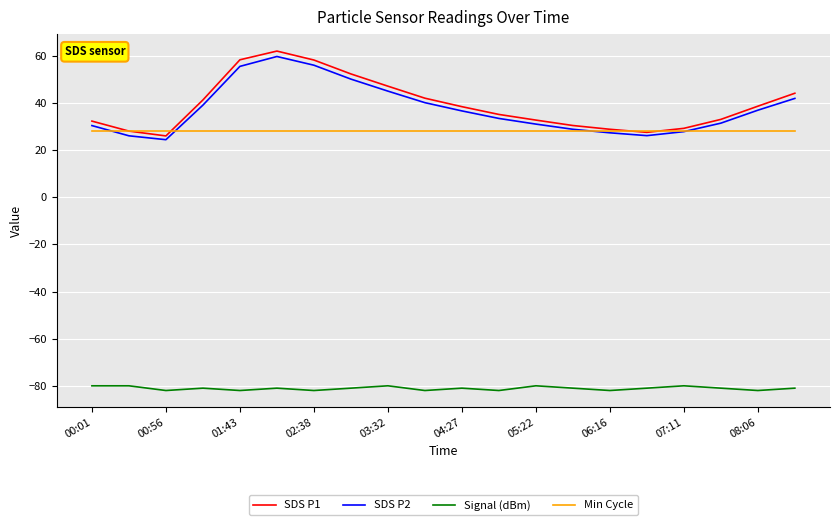

Which series has the widest spread of values?

SDS P1